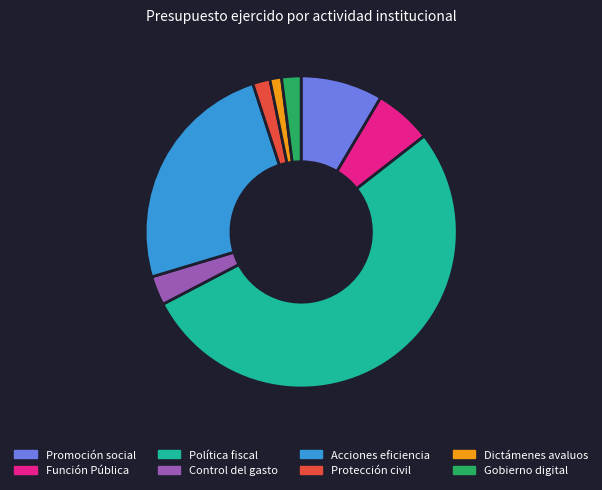

Which has a higher value, Política fiscal or Protección civil?

Política fiscal